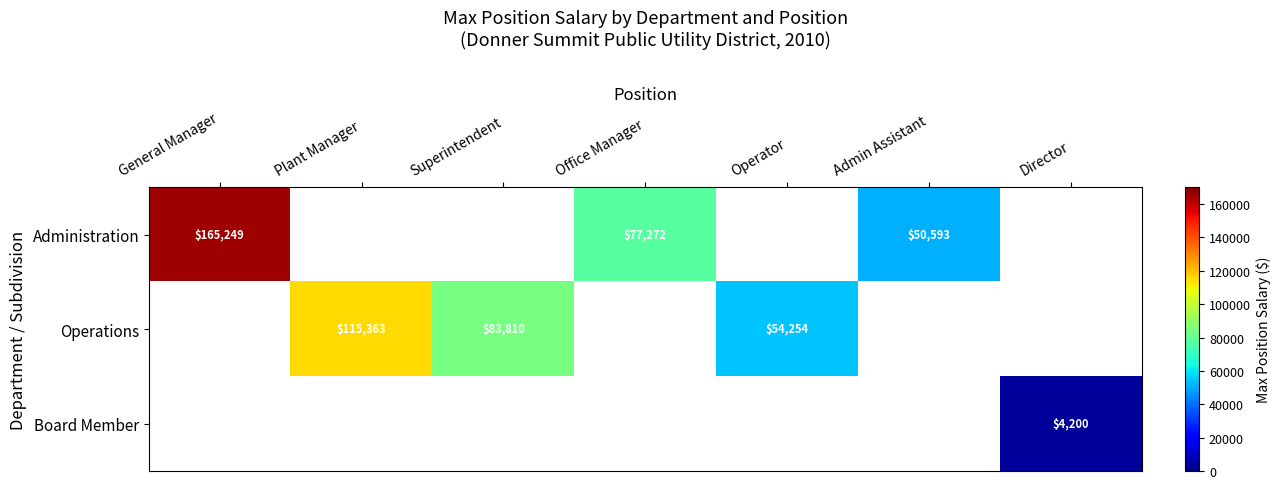

Is the value of Administration at Office Manager greater than the value of Operations at Plant Manager?

No